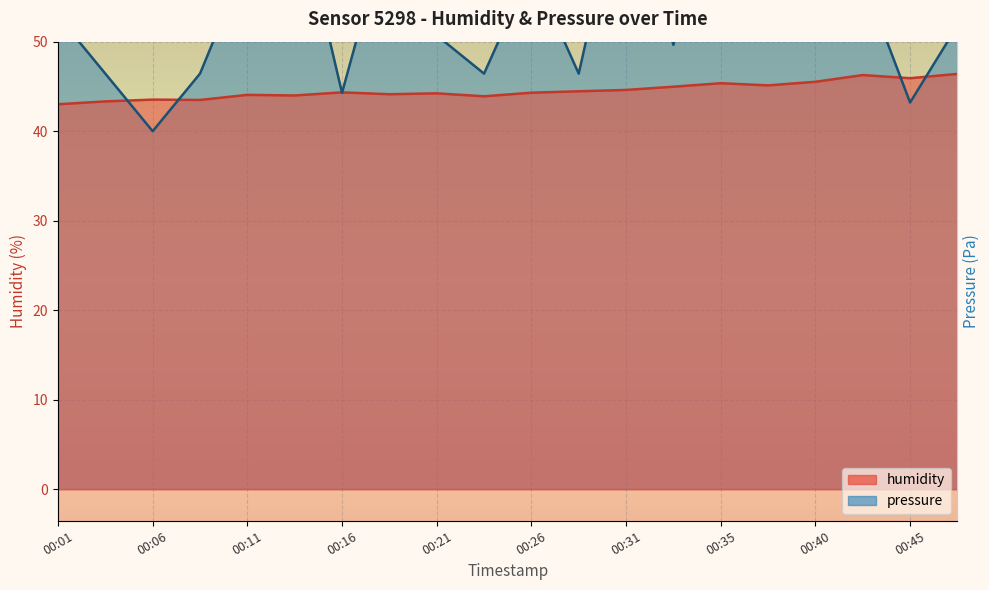

Where does the humidity series first go above 44?

00:11